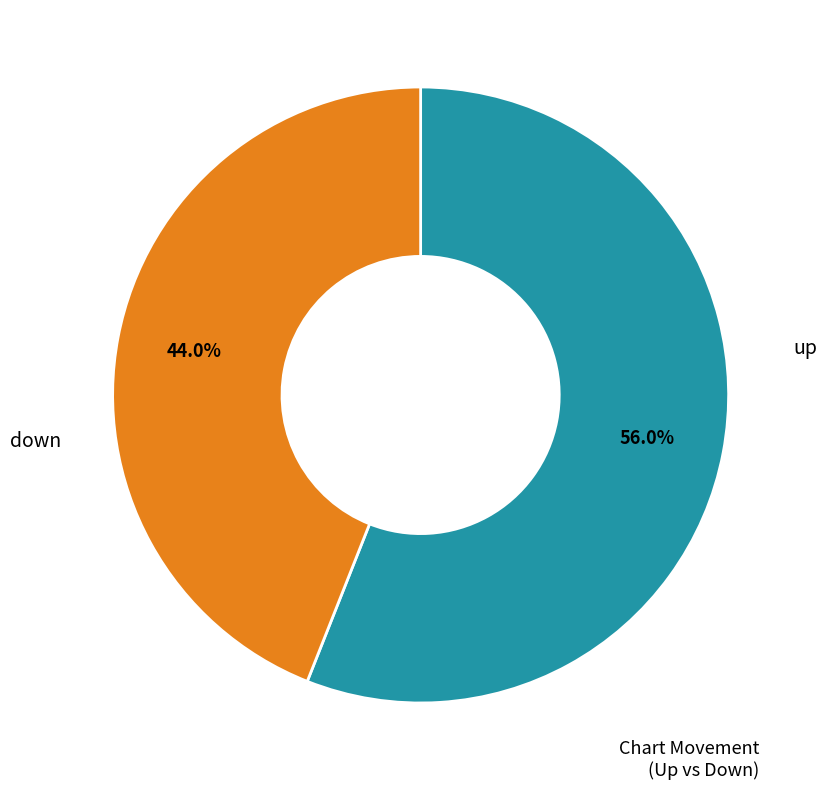

Is there a majority slice in this chart?

Yes